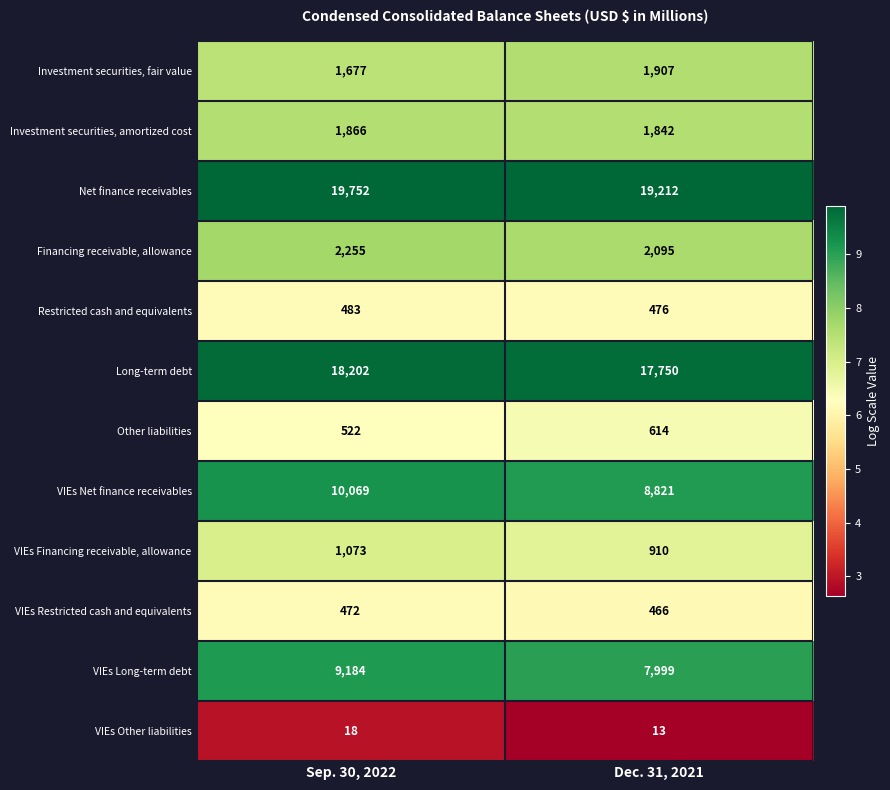

Reading right to left, what are all the values shown in this chart?

Investment securities, fair value: Dec. 31, 2021=1907	Sep. 30, 2022=1677
Investment securities, amortized cost: Dec. 31, 2021=1842	Sep. 30, 2022=1866
Net finance receivables: Dec. 31, 2021=19212	Sep. 30, 2022=19752
Financing receivable, allowance: Dec. 31, 2021=2095	Sep. 30, 2022=2255
Restricted cash and equivalents: Dec. 31, 2021=476	Sep. 30, 2022=483
Long-term debt: Dec. 31, 2021=17750	Sep. 30, 2022=18202
Other liabilities: Dec. 31, 2021=614	Sep. 30, 2022=522
VIEs Net finance receivables: Dec. 31, 2021=8821	Sep. 30, 2022=10069
VIEs Financing receivable, allowance: Dec. 31, 2021=910	Sep. 30, 2022=1073
VIEs Restricted cash and equivalents: Dec. 31, 2021=466	Sep. 30, 2022=472
VIEs Long-term debt: Dec. 31, 2021=7999	Sep. 30, 2022=9184
VIEs Other liabilities: Dec. 31, 2021=13	Sep. 30, 2022=18